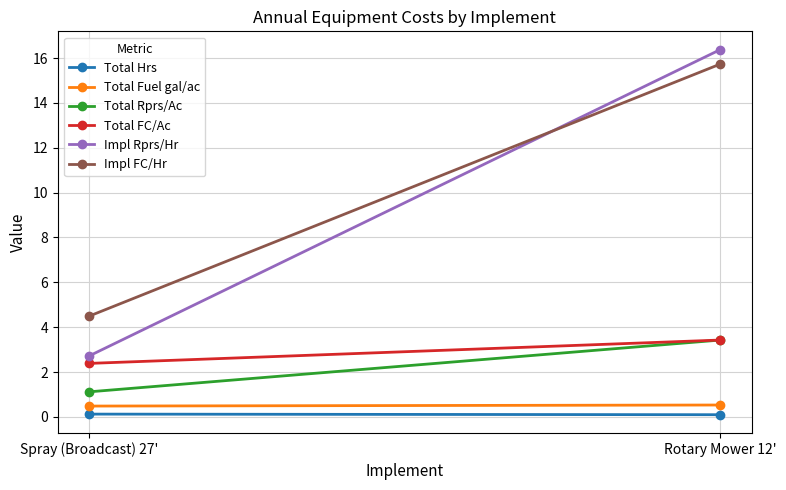

Where is Total FC/Ac nearest to the value 2?

Spray (Broadcast) 27'